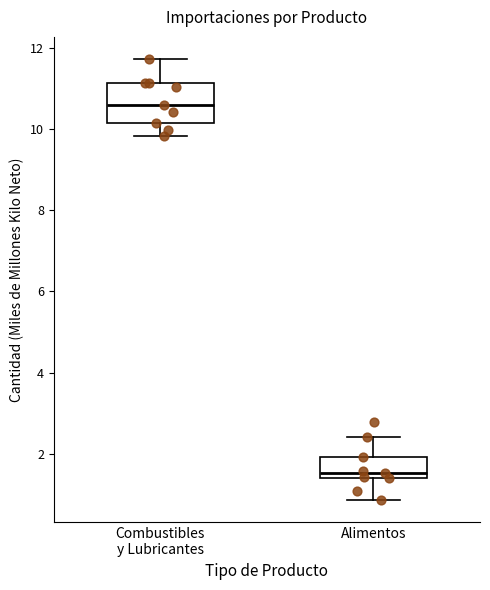

Which box's median line is the highest?

Combustibles y Lubricantes